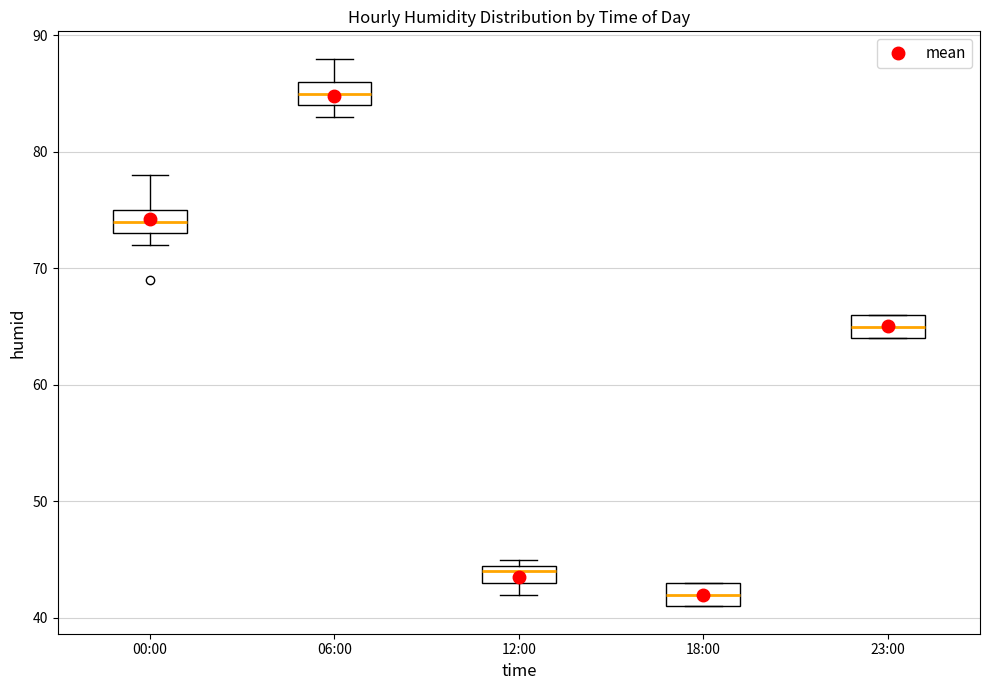

Where is the lower edge of the box for 12:00 on the y-axis? The values are not printed on the chart, so give them approximately, as read against the axis.

43